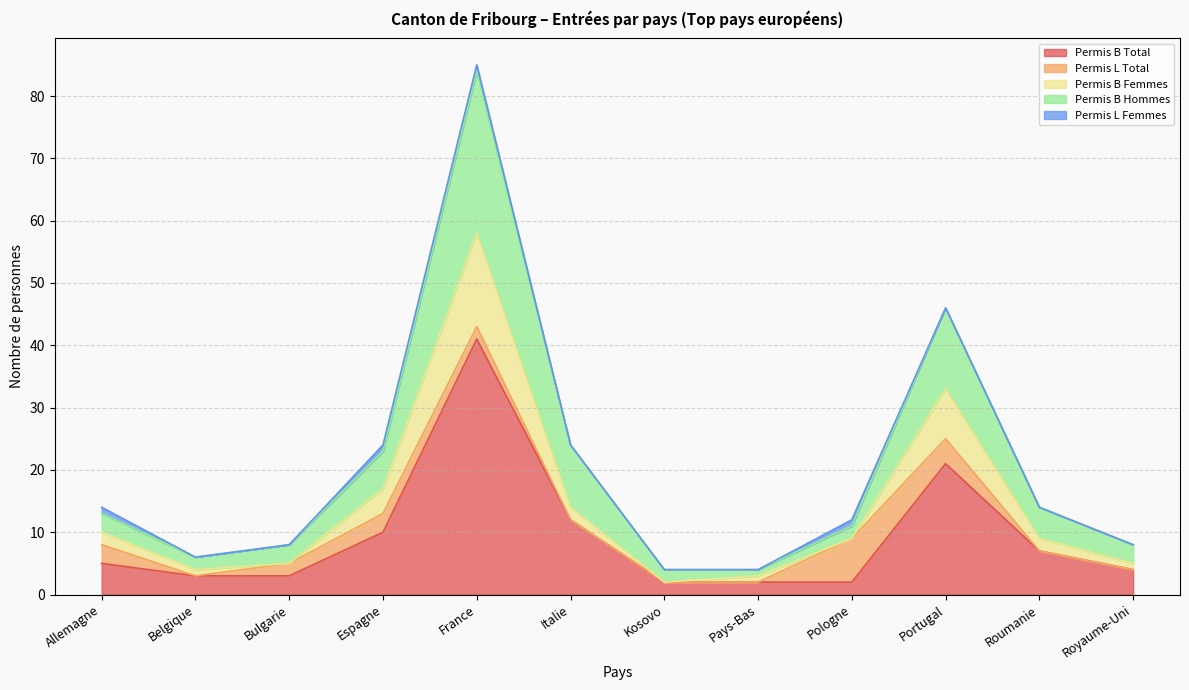

Which category has the highest value in the Permis B Total series?

France